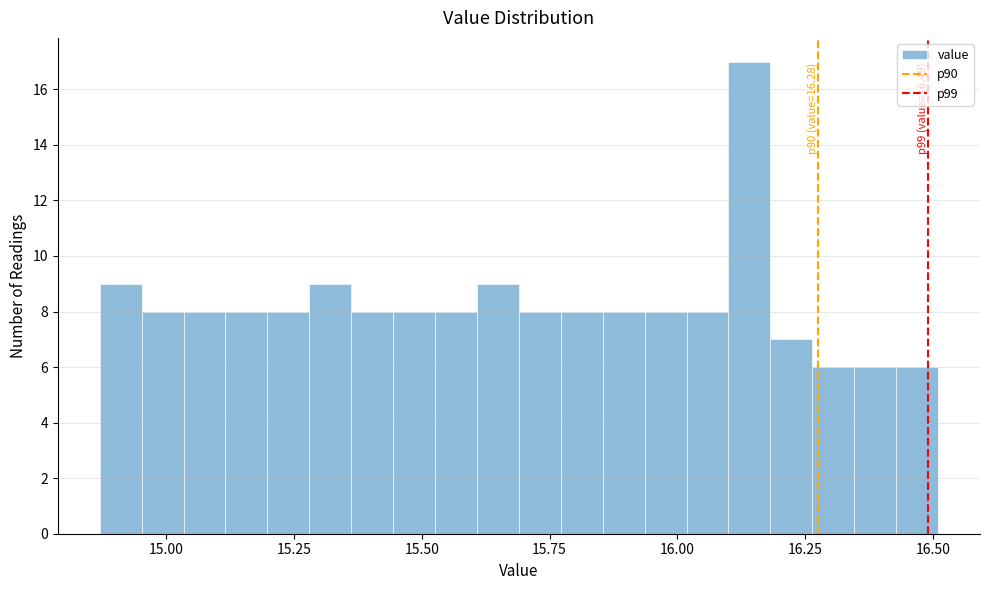

Read against the x-axis, roughly where is the centre of the tallest bar?

16.15